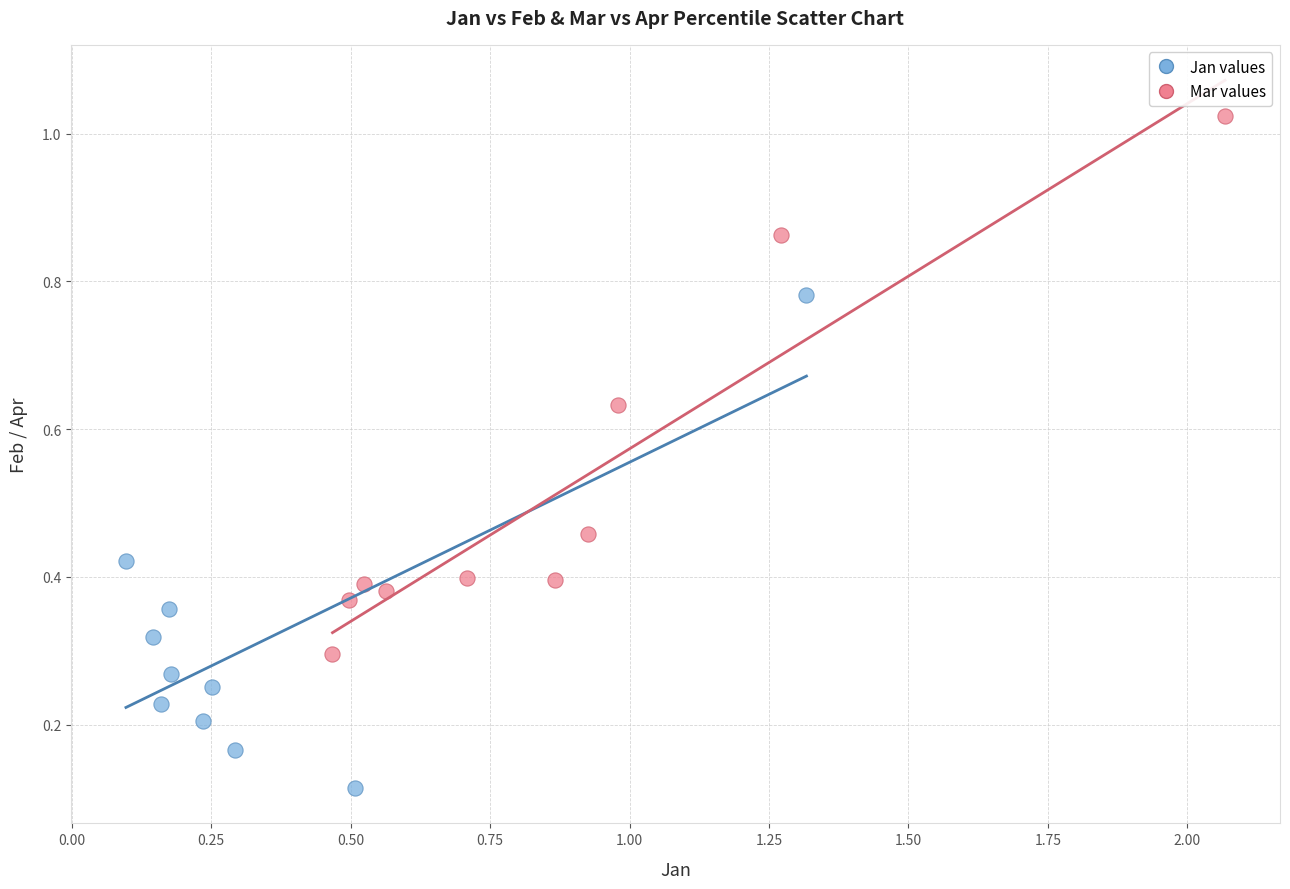

Which series has the largest Y range (max minus min)?

Mar values